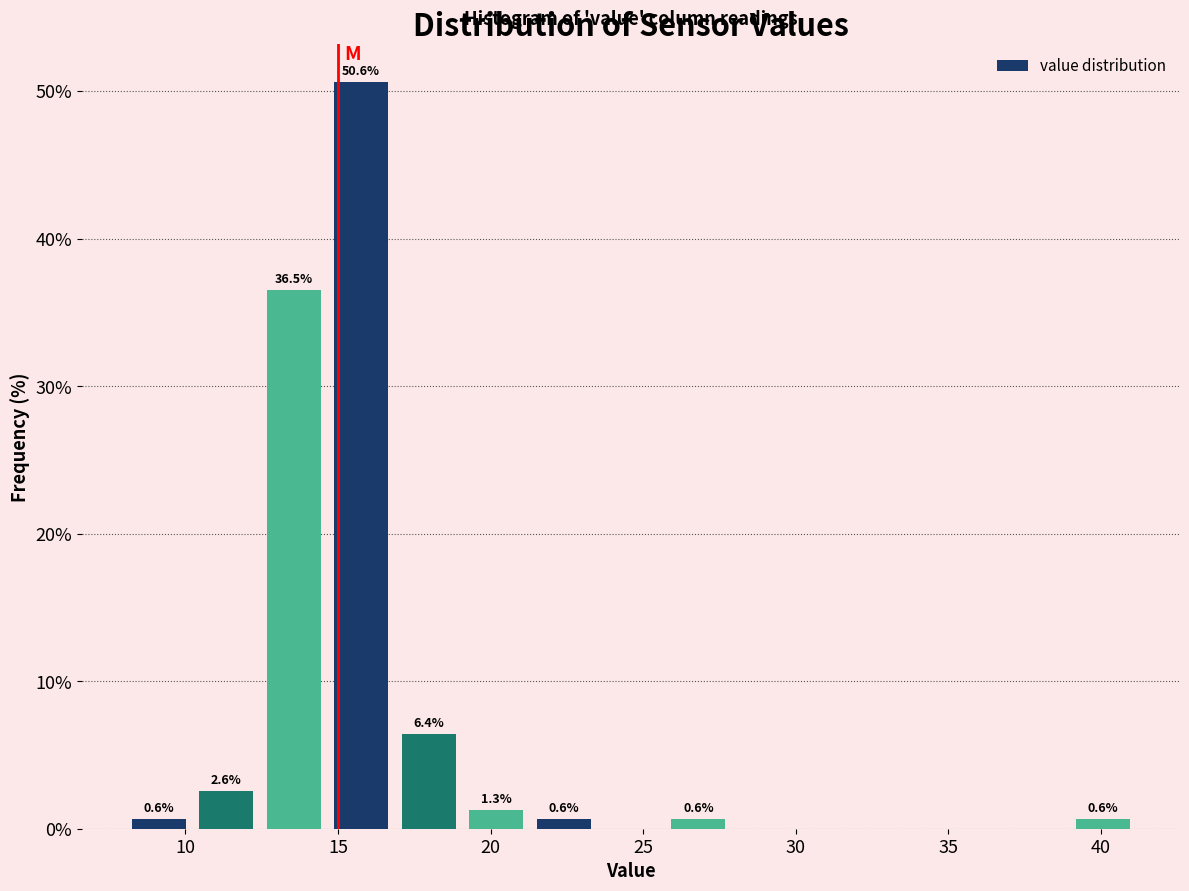

Over which range of the x-axis is the bar tallest?

14.5 to 17.0